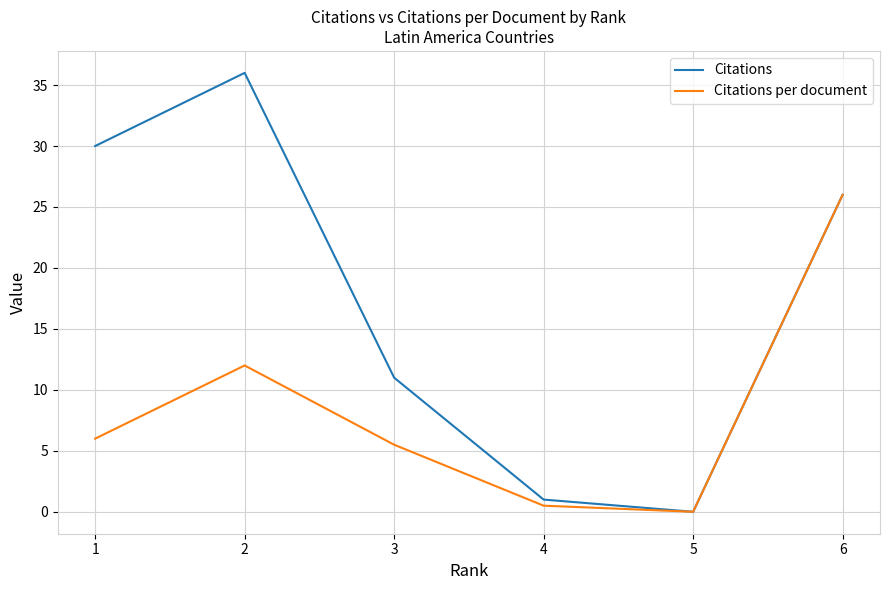

Reading left to right, extract all data points from this chart.

Citations: 30.0	36.0	11.0	1.0	0.0	26.0
Citations per document: 6.0	12.0	5.5	0.5	0.0	26.0